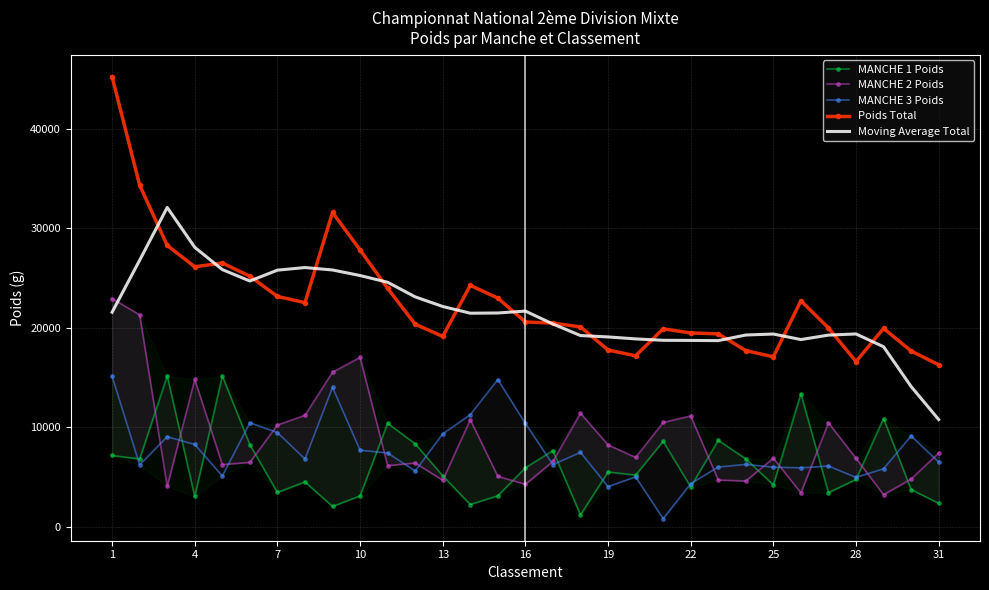

What is the difference between the maximum and second lowest values in the MANCHE 2 Poids series?

19524.0